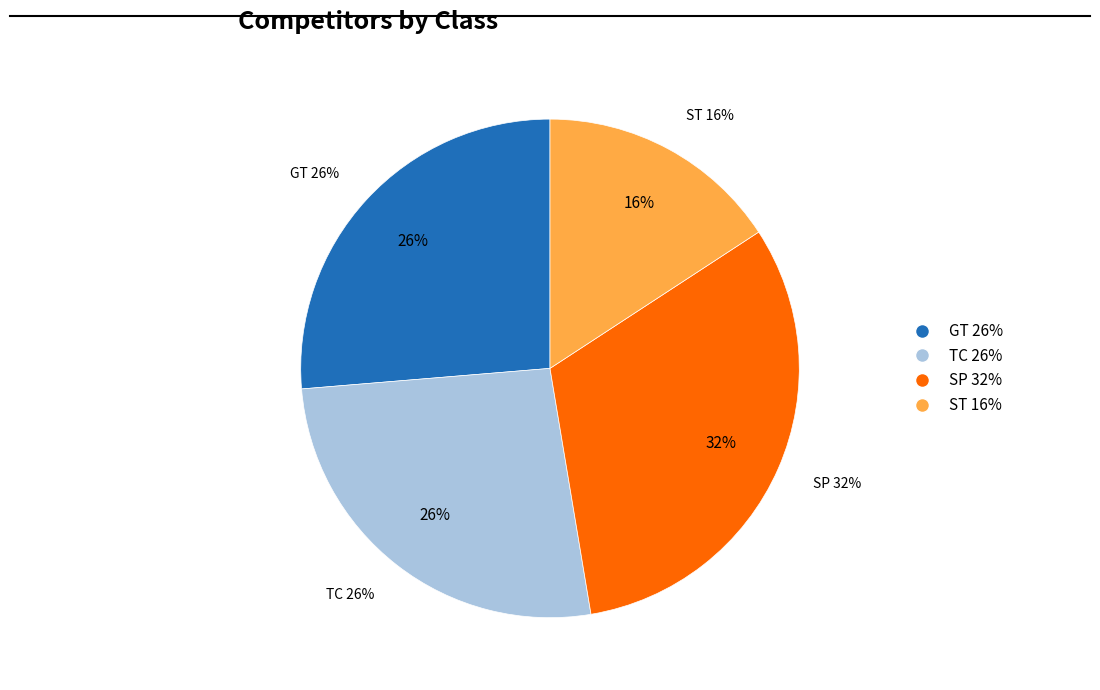

What is the largest slice in the pie chart?

SP